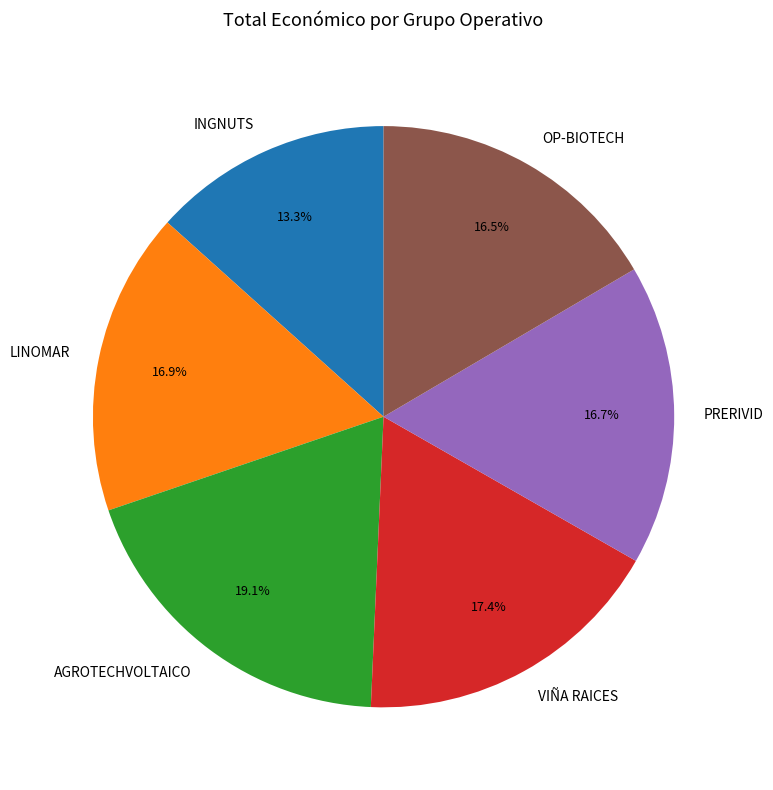

The VIÑA RAICES slice represents 28% of the pie. True or false?

False